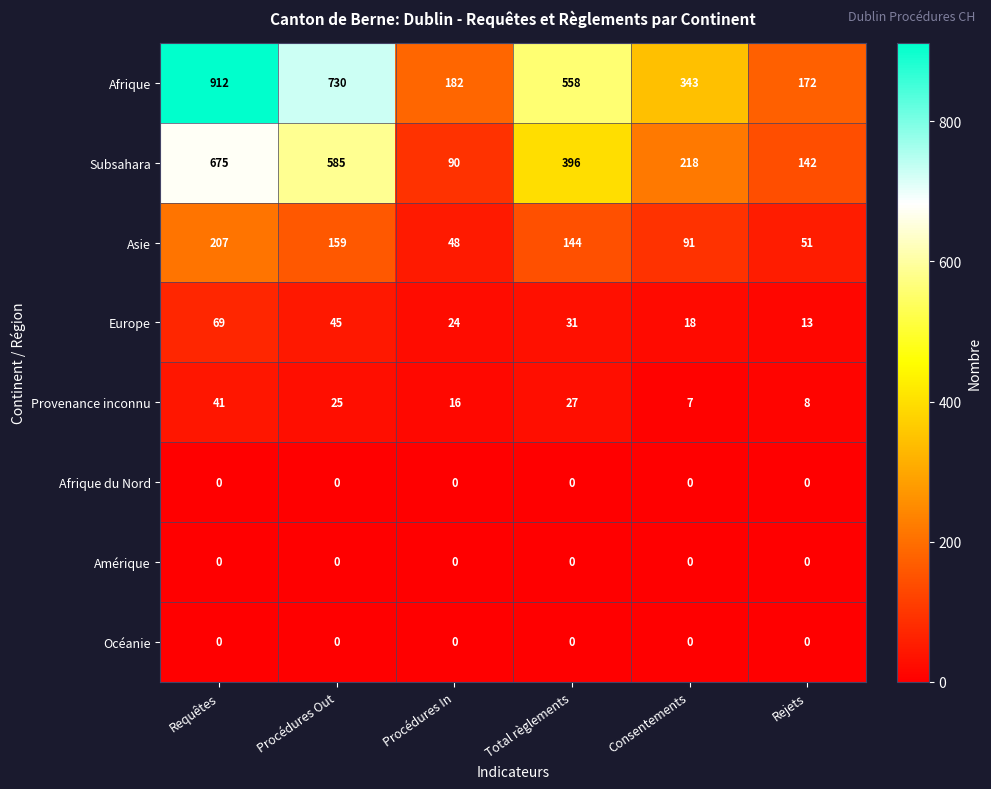

The value of Afrique at Consentements is 483. True or false?

False